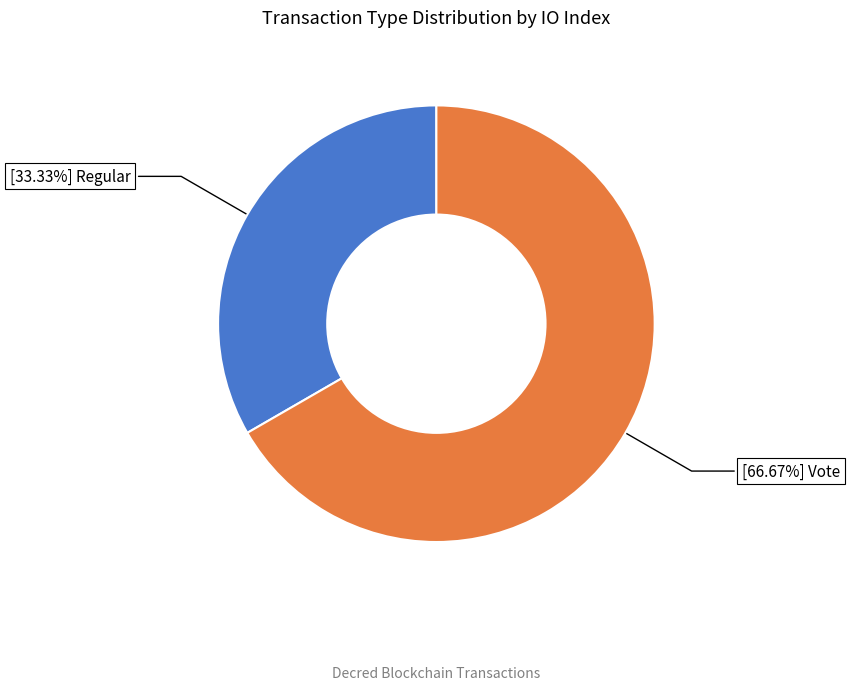

Is there any slice that represents more than half of the pie?

Yes